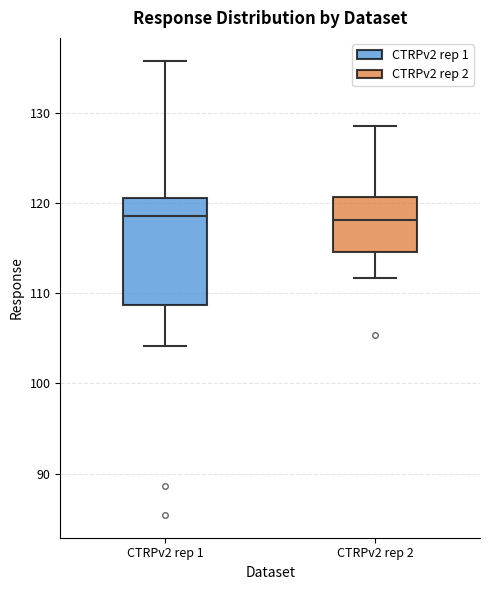

Reading left to right, read every box against the y-axis: the position of its median line, the range the box covers, and the ends of its whiskers. The values are not printed on the chart, so give them approximately, as read against the axis.

CTRPv2 rep 1: median 119, box 109 to 121, whiskers 104 to 136
CTRPv2 rep 2: median 118, box 115 to 121, whiskers 112 to 129